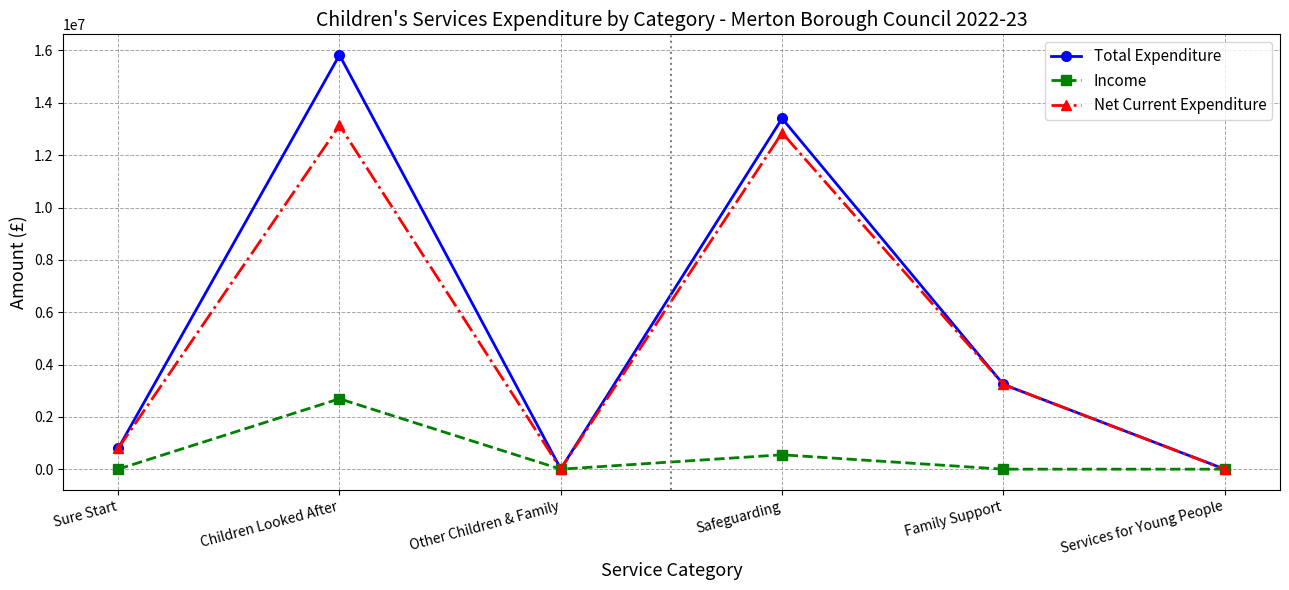

What is the maximum value for Net Current Expenditure?

13135950.7